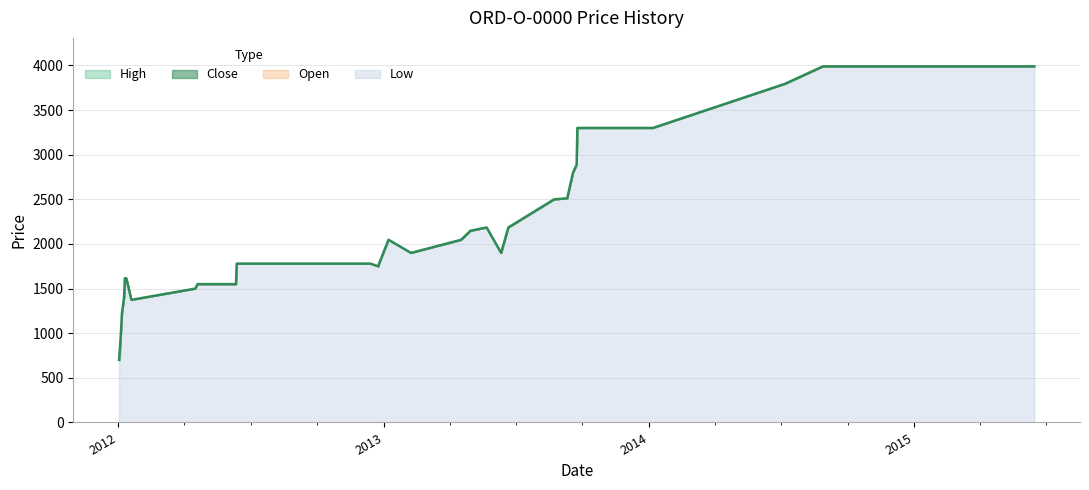

Which series has the widest spread of values?

High